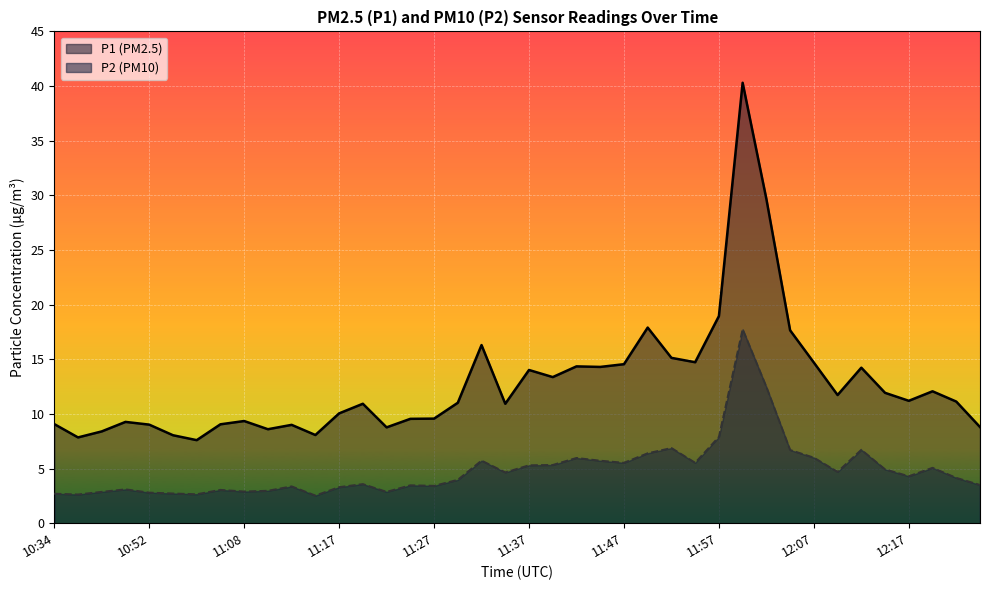

Reading right to left, transcribe all the data shown in this chart.

P1: 12:24=8.8	12:22=11.1	12:19=12.1	12:17=11.2	12:14=11.9	12:12=14.2	12:09=11.7	12:07=14.7	12:04=17.6	12:02=29.7	11:59=40.3	11:57=18.9	11:55=14.7	11:52=15.1	11:50=17.9	11:47=14.6	11:45=14.3	11:42=14.3	11:40=13.4	11:37=14.0	11:35=10.9	11:32=16.3	11:30=11.0	11:27=9.6	11:25=9.6	11:22=8.8	11:20=10.9	11:17=10.1	11:15=8.1	11:13=9.0	11:10=8.6	11:08=9.3	11:05=9.1	11:02=7.6	10:55=8.1	10:52=9.0	10:50=9.3	10:47=8.4	10:45=7.8	10:34=9.1
P2: 12:24=3.5	12:22=4.2	12:19=5.1	12:17=4.3	12:14=4.9	12:12=6.7	12:09=4.7	12:07=6.0	12:04=6.7	12:02=12.5	11:59=17.8	11:57=7.9	11:55=5.5	11:52=6.9	11:50=6.4	11:47=5.5	11:45=5.7	11:42=6.0	11:40=5.3	11:37=5.3	11:35=4.7	11:32=5.7	11:30=4.0	11:27=3.4	11:25=3.5	11:22=2.9	11:20=3.6	11:17=3.3	11:15=2.5	11:13=3.4	11:10=3.0	11:08=2.9	11:05=3.0	11:02=2.6	10:55=2.7	10:52=2.8	10:50=3.1	10:47=2.9	10:45=2.6	10:34=2.7